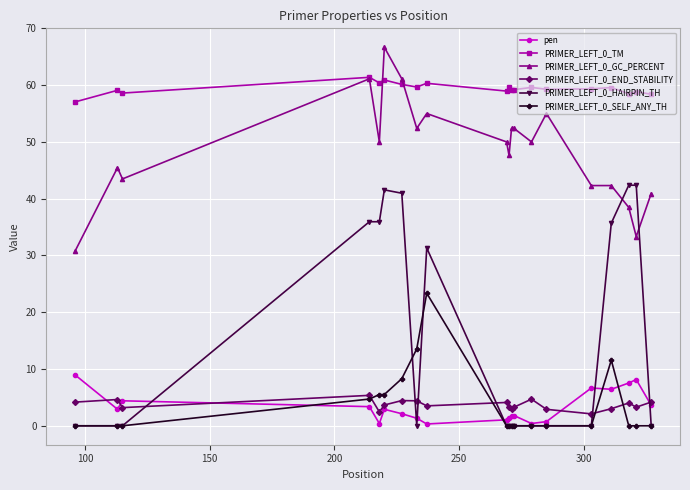

How many data points does each series have?

20